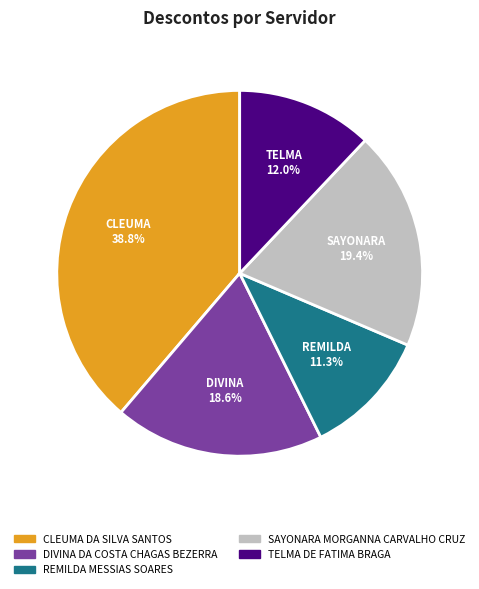

To the nearest percent, what is the average slice percentage?

20%